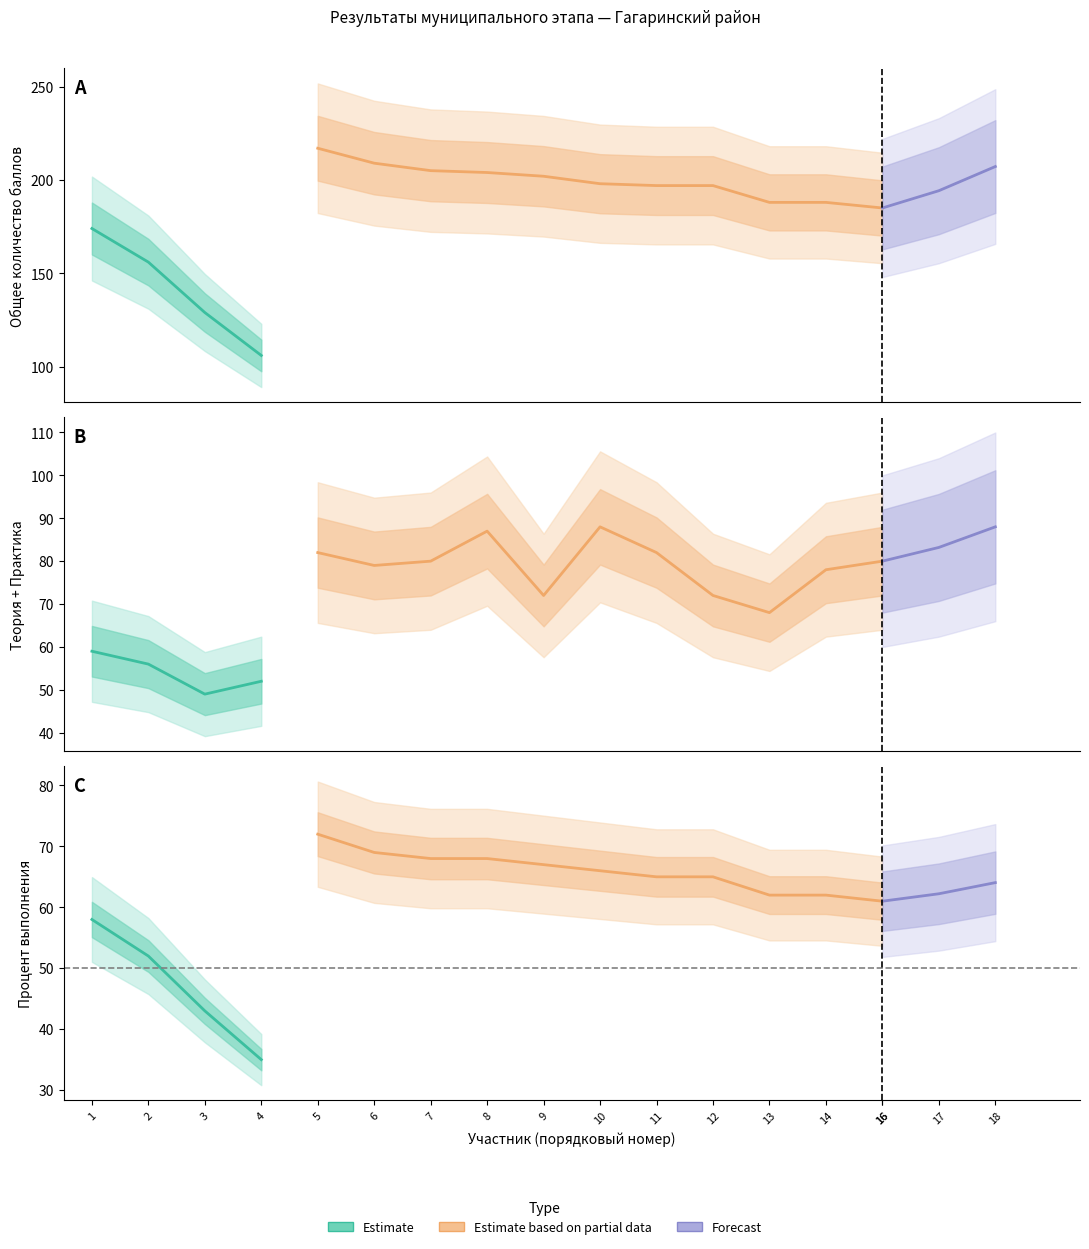

At which category is the sum across all series the highest?

5